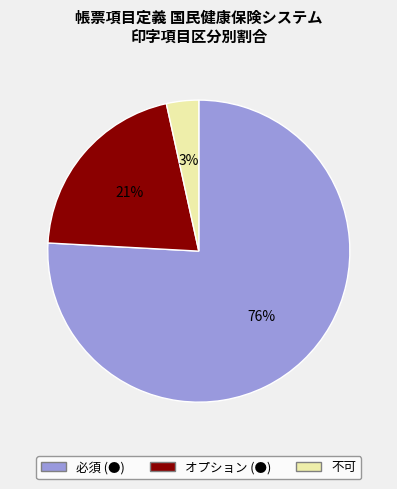

Count the number of slices in the pie.

3